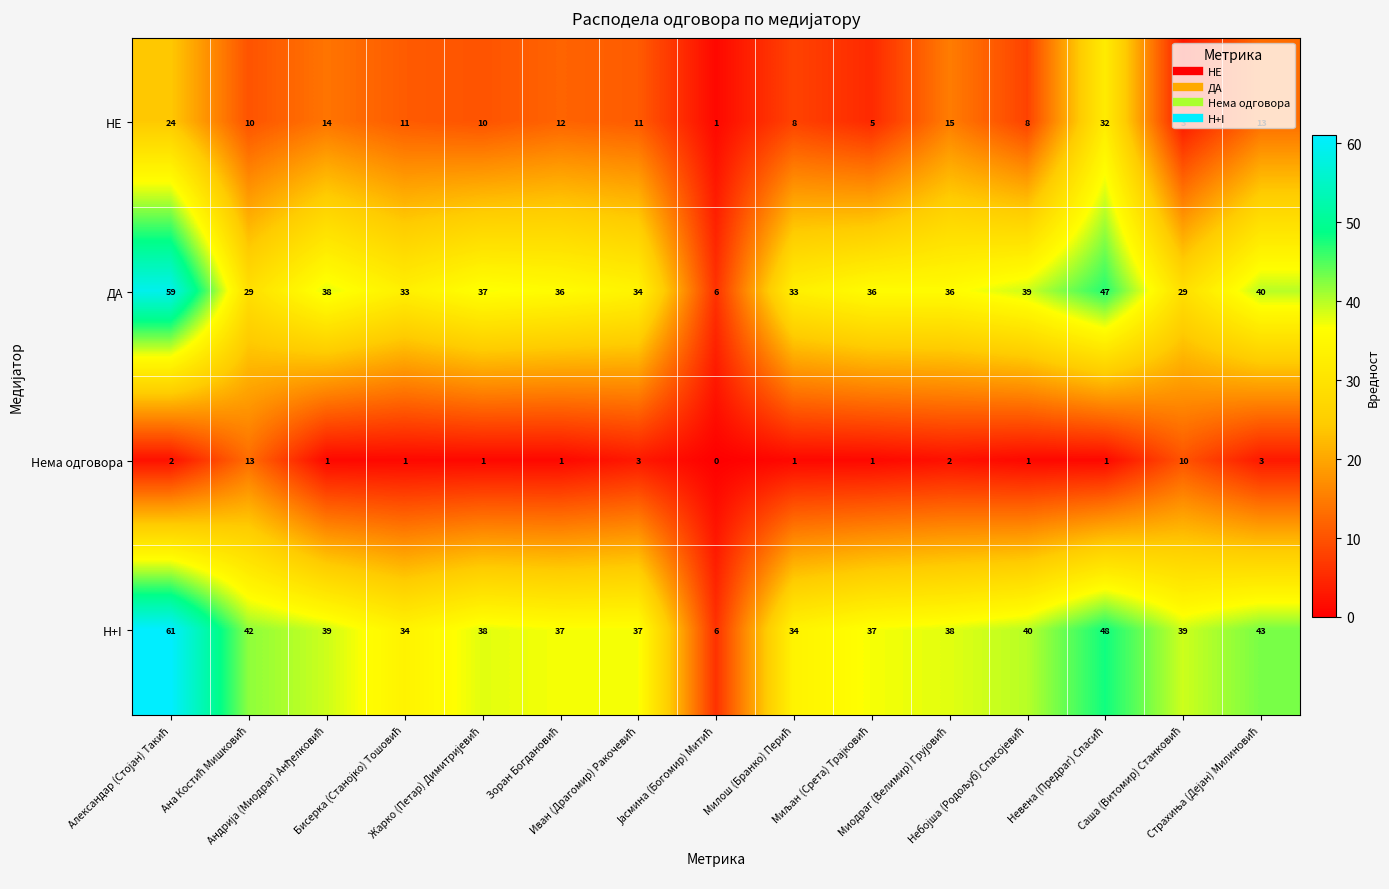

Which series has the largest range (max minus min)?

H+I